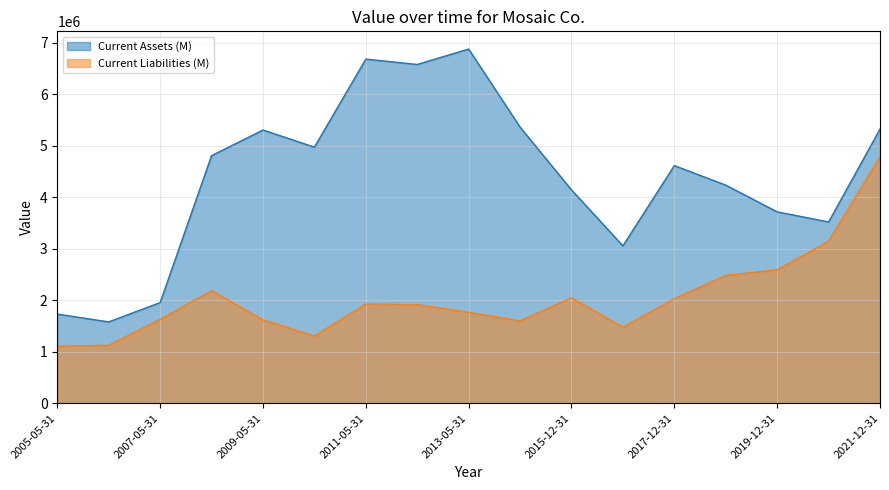

List the series in order of their overall mean, lowest first.

Current Liabilities (M), Current Assets (M)